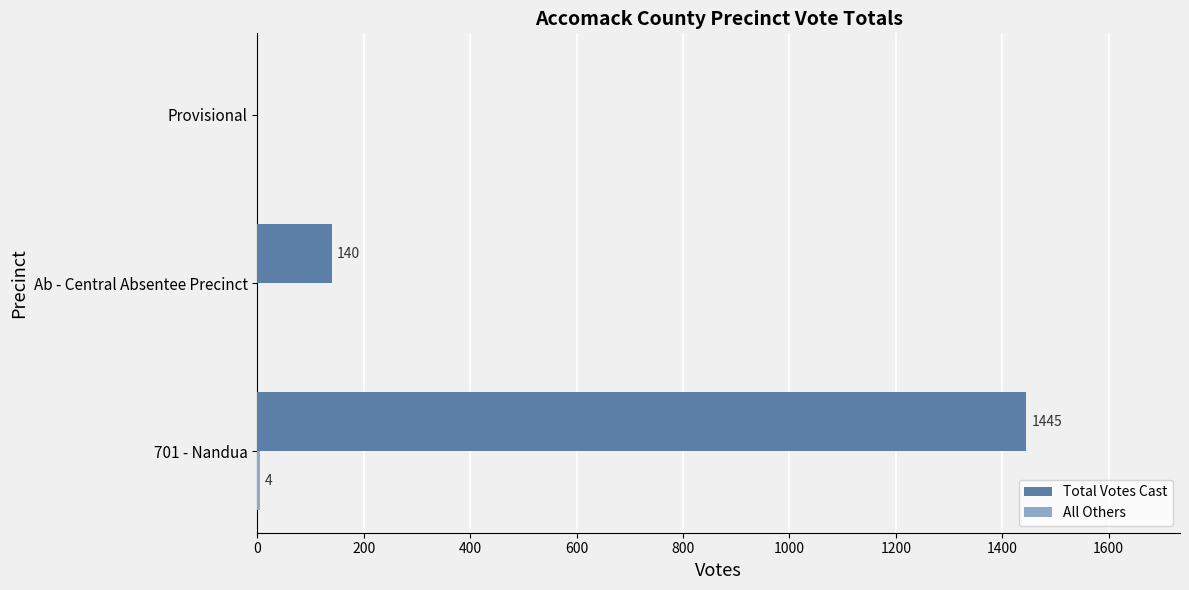

The value of Total Votes Cast at Provisional is 0. True or false?

True